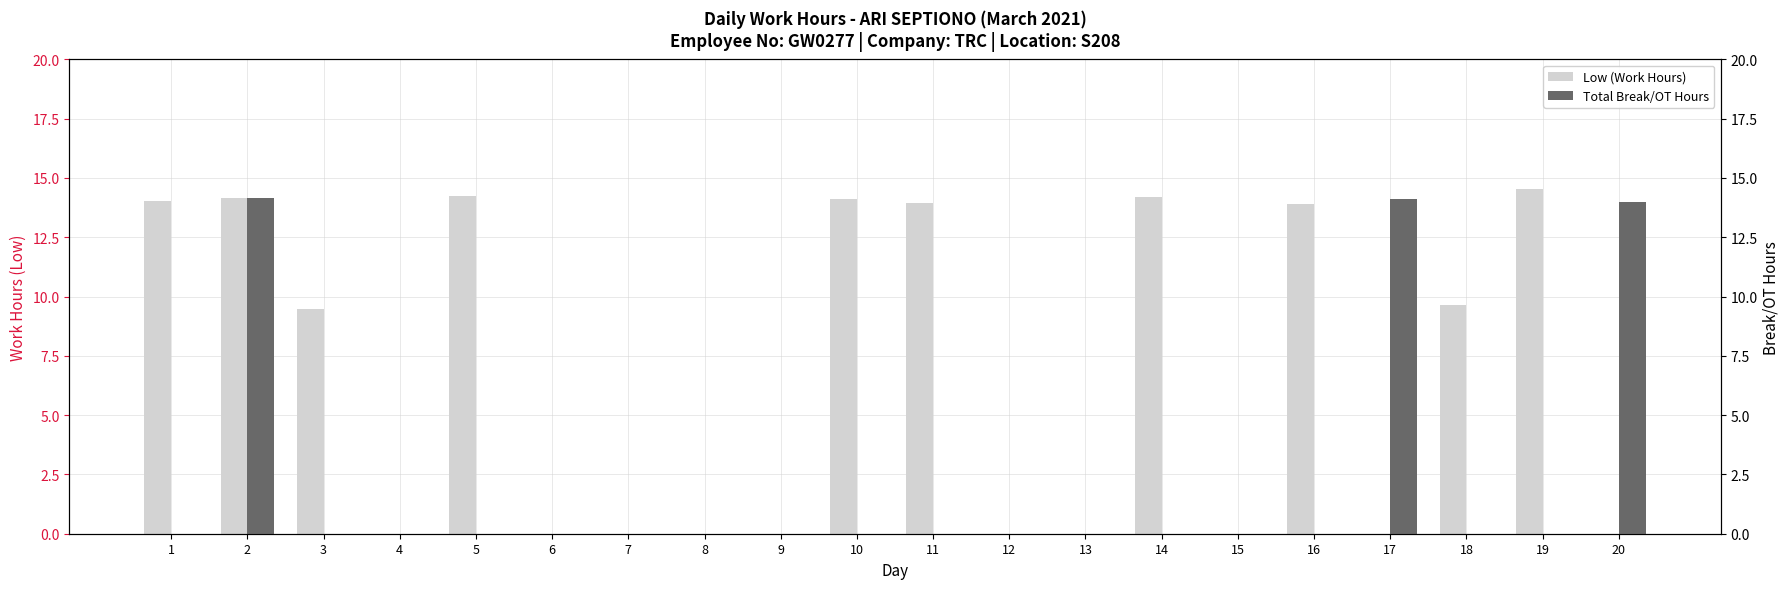

Which label corresponds to the smallest value in the chart?

4